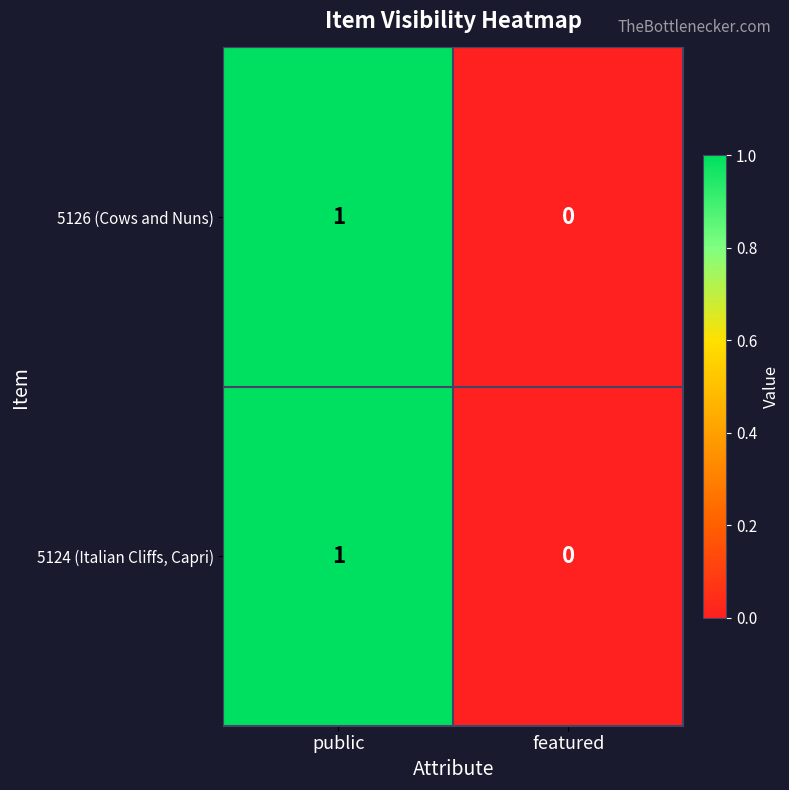

What is the total value across all series at public?

2